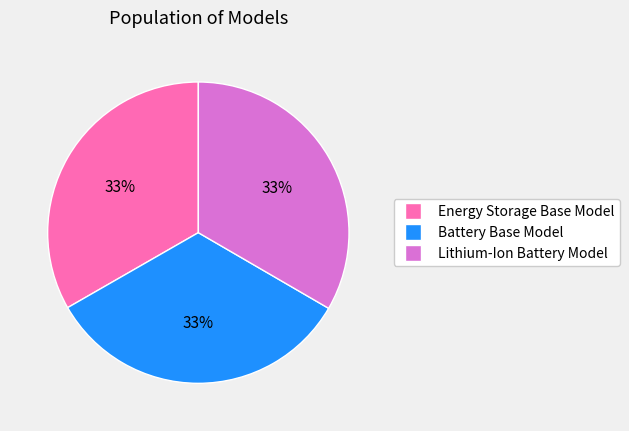

What is the ratio of the value at Battery Base Model to the value at Energy Storage Base Model?

1.0